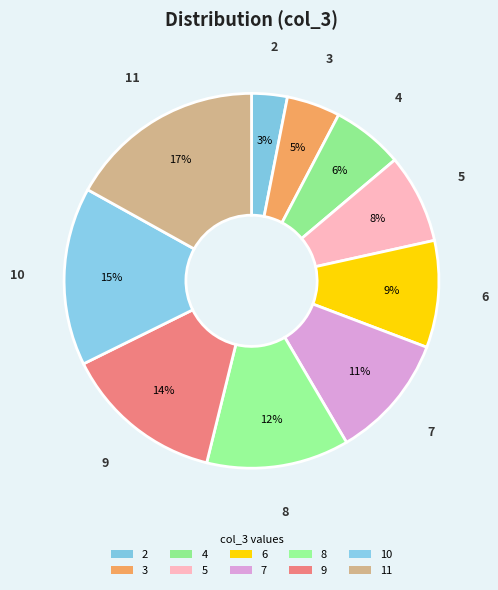

Is 5 the majority of the pie?

No